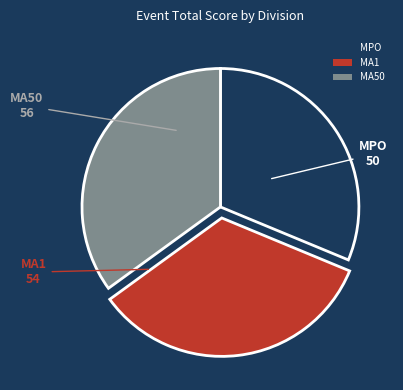

How many segments does this pie chart have?

3